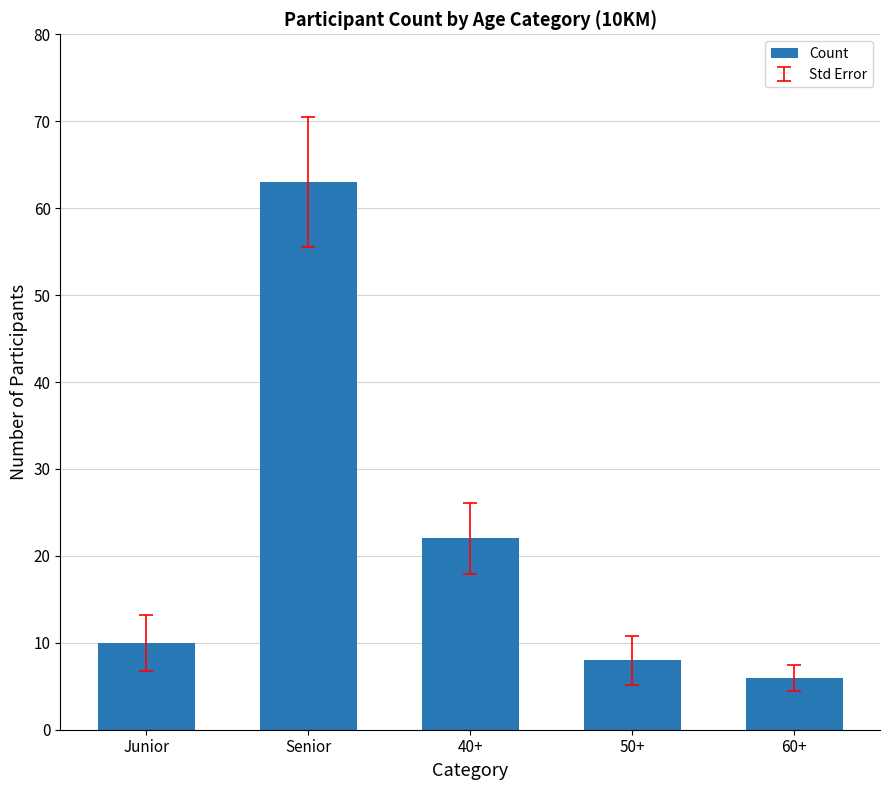

What is the average value?

22